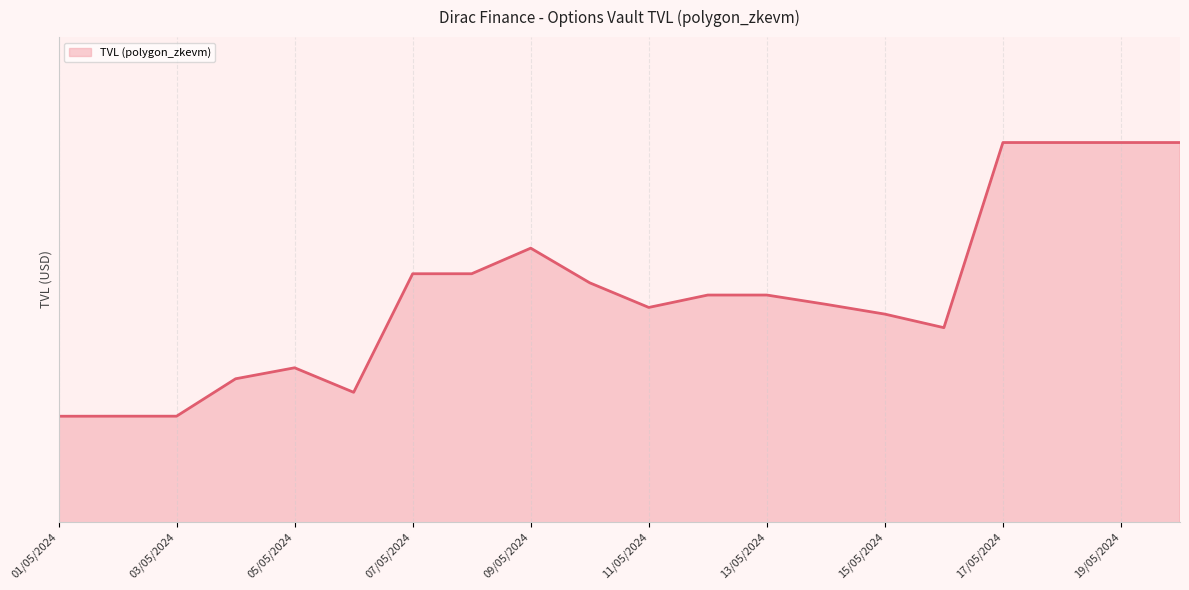

How many interior local valleys (lower than both neighbors) does the data have?

3